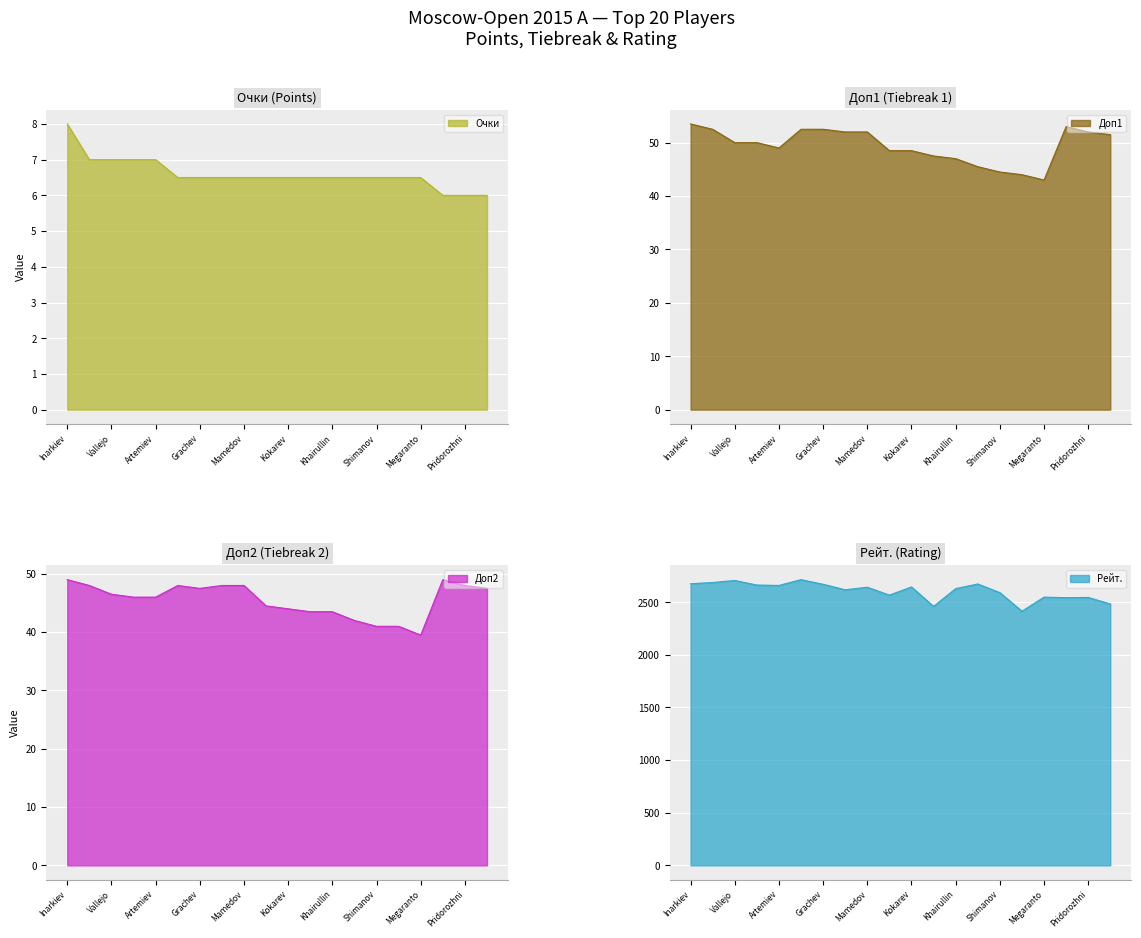

Between Petrosian and Nepomniachtchi, which is larger?

Petrosian